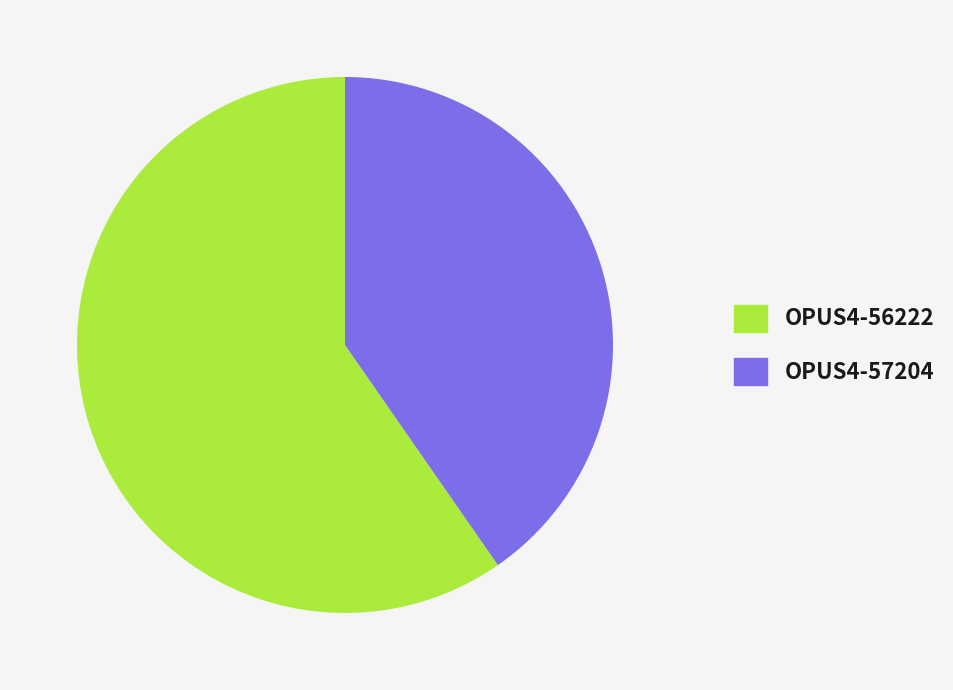

Is OPUS4-57204 the majority of the pie?

No